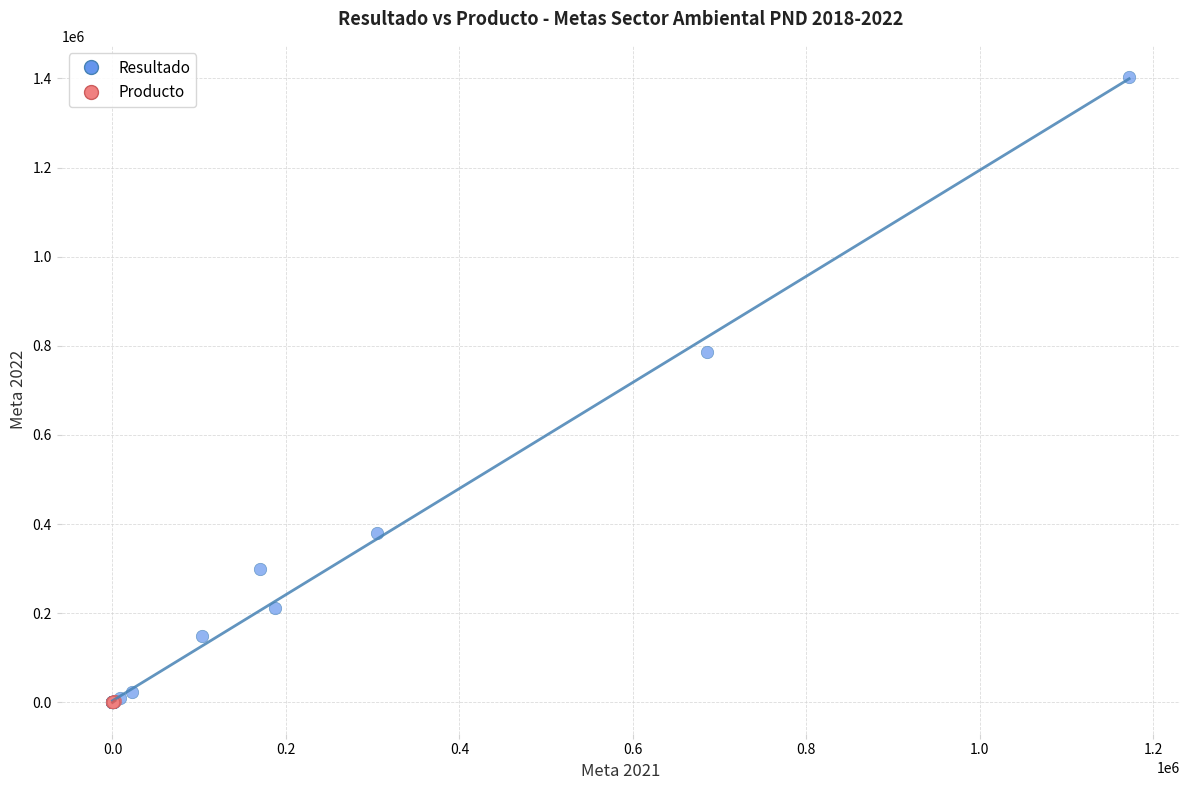

Which series reaches the maximum Y coordinate?

Resultado